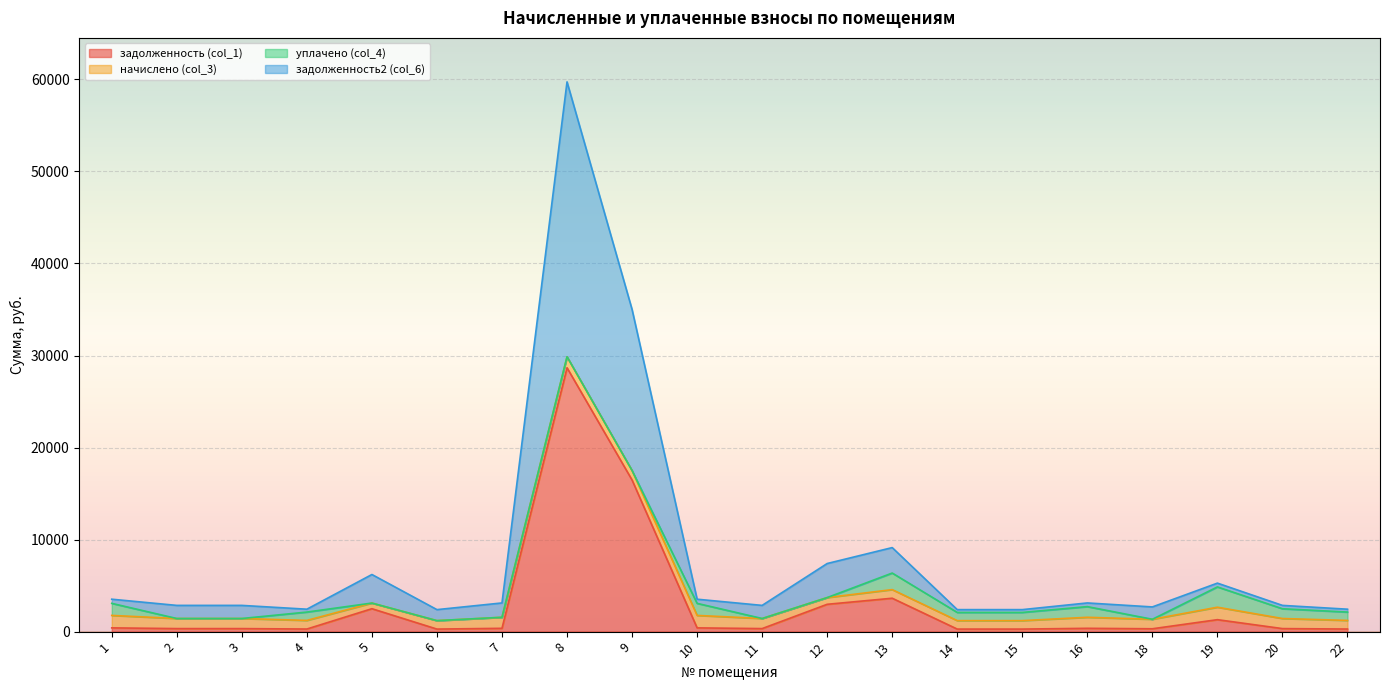

At which category is the sum across all series the highest?

8